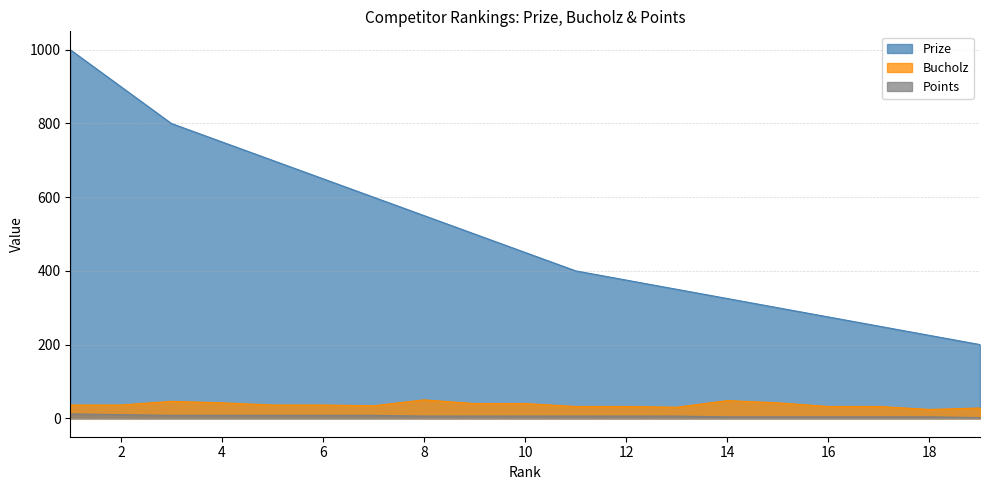

What is the total value across all series at 8?

606